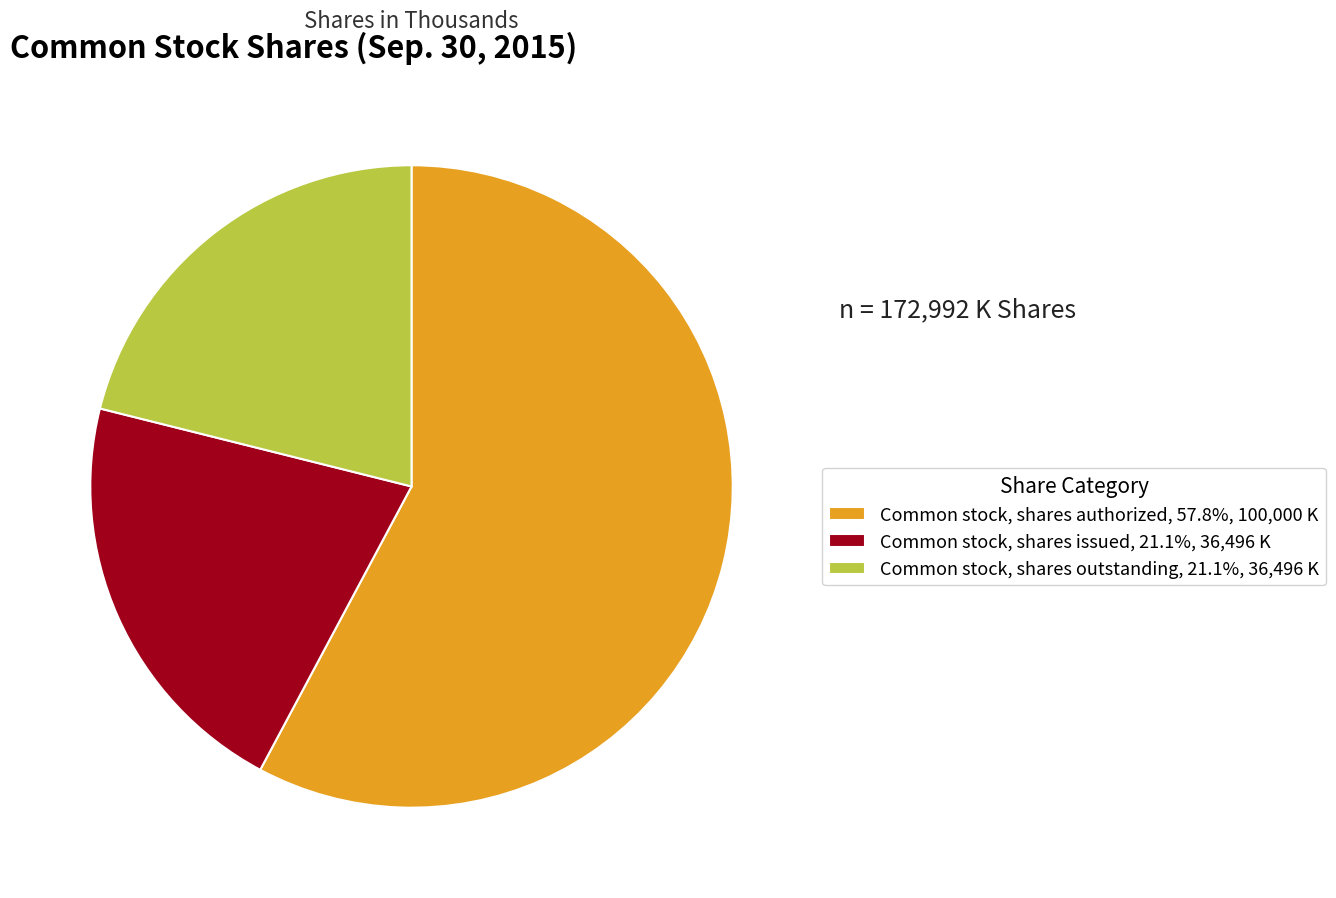

Does any single category account for the majority?

Yes